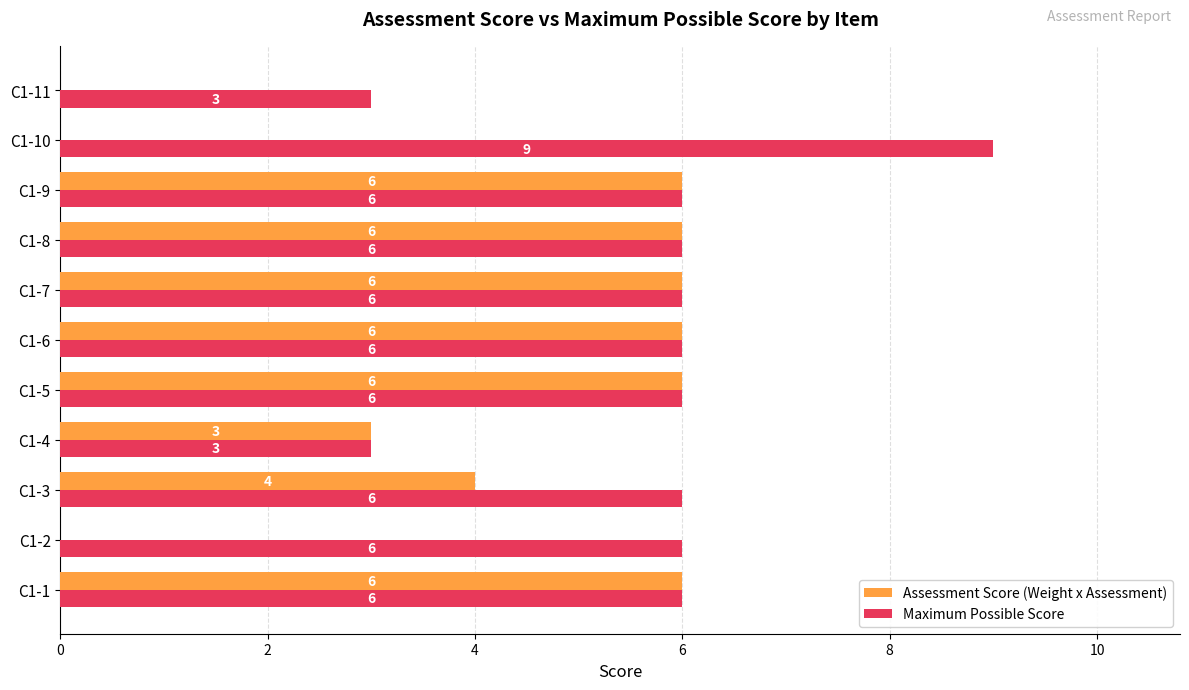

What is the total value across all series at C1-5?

12